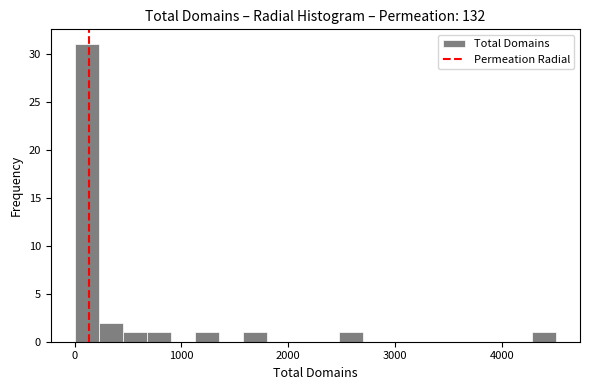

Around what value on the x-axis is the tallest bar? Give the approximate position of its centre, as read against the axis.

100